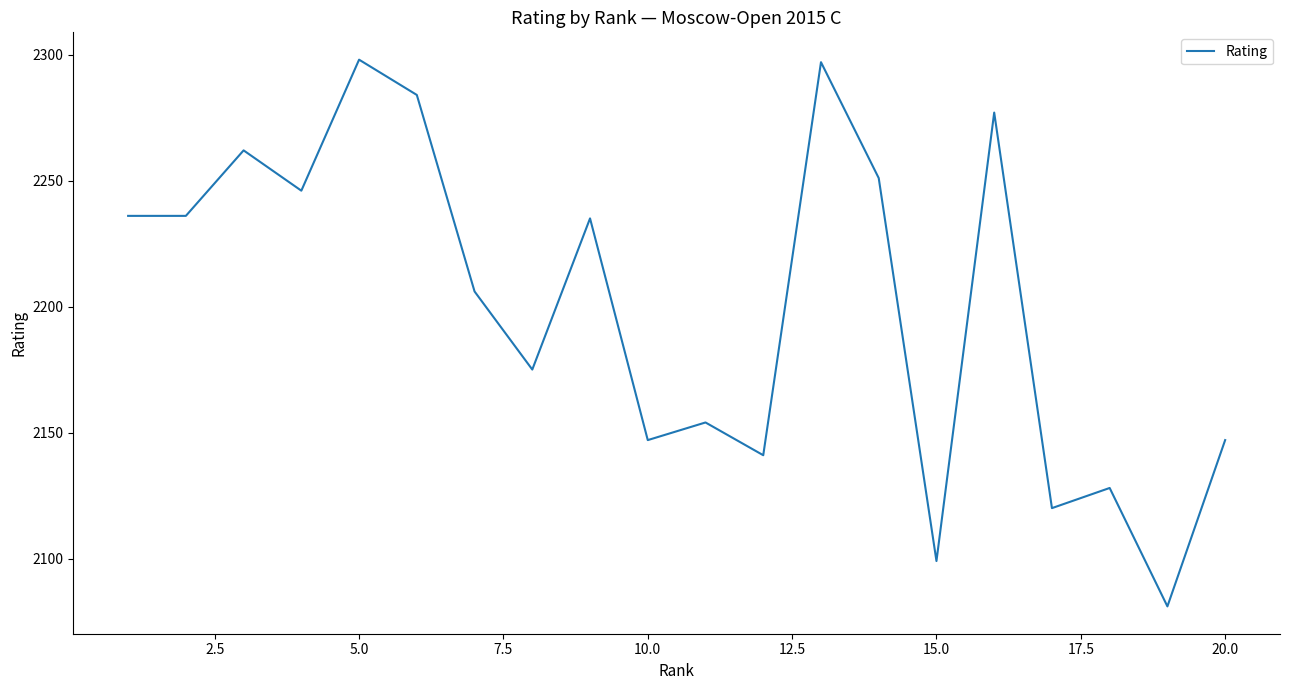

What is the greatest value displayed?

2298